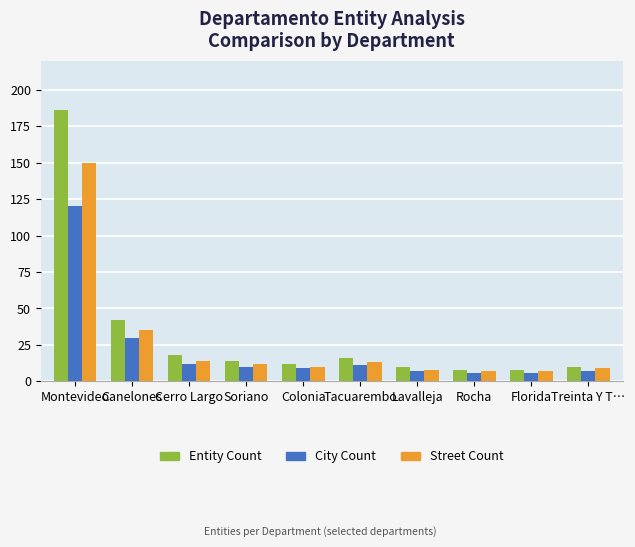

Reading left to right, transcribe all the data shown in this chart.

Entity Count: 186	42	18	14	12	16	10	8	8	10
City Count: 120	30	12	10	9	11	7	6	6	7
Street Count: 150	35	14	12	10	13	8	7	7	9